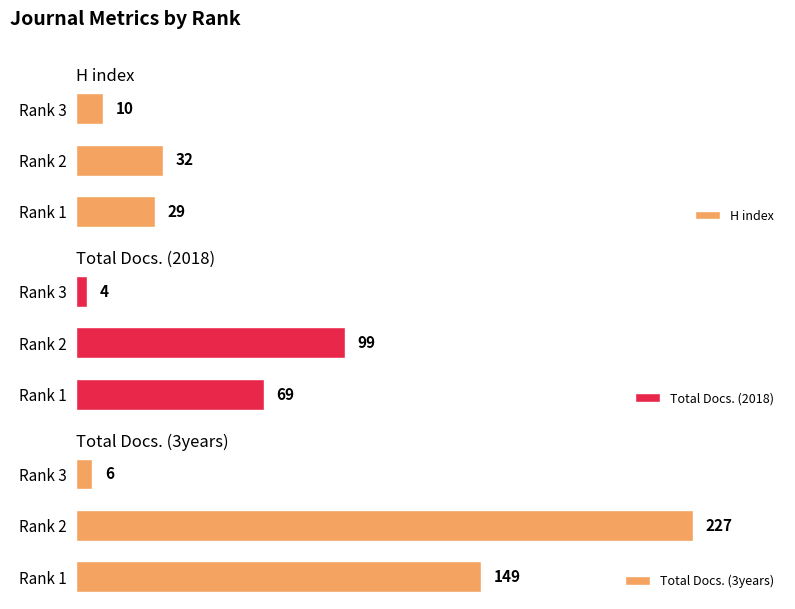

List the labels in order of H index value, smallest first.

Rank 3, Rank 1, Rank 2